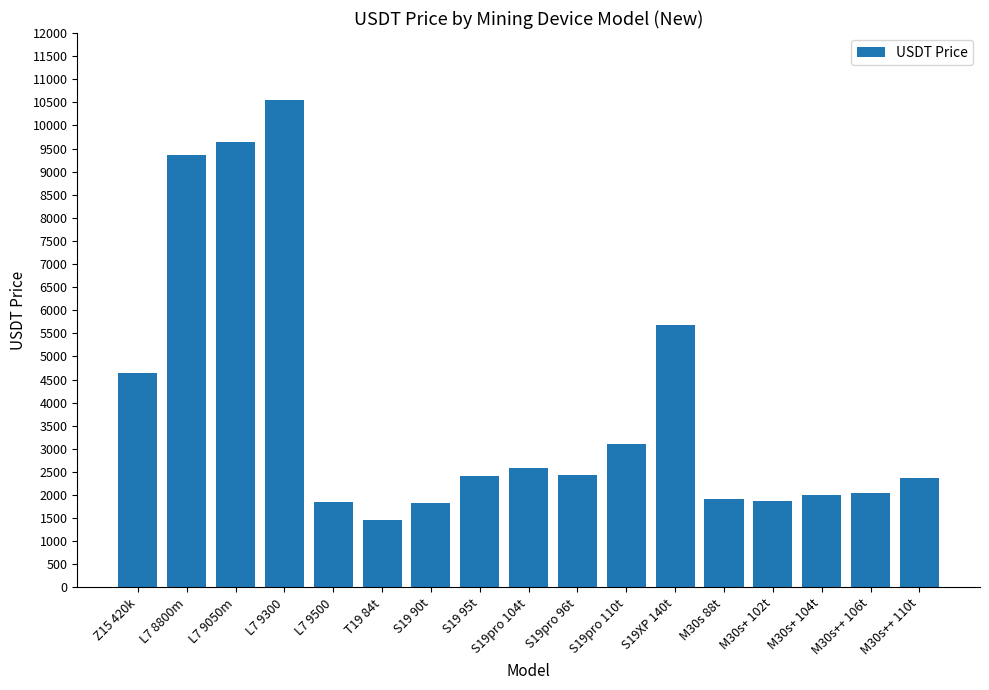

What is the sum of the values at S19pro 104t and S19XP 140t?

8248